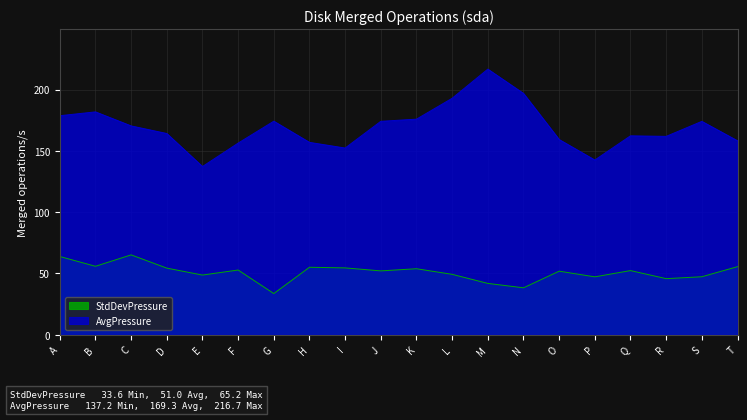

Which series has the largest range (max minus min)?

AvgPressure